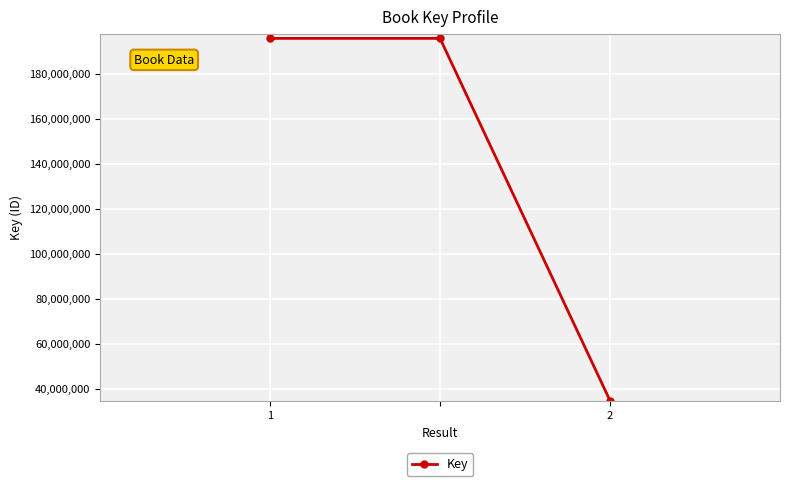

What is the sum of all values?

426284058